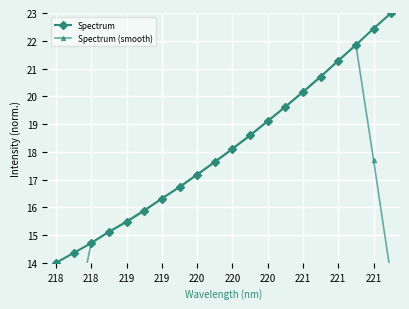

What is the difference between the maximum and second lowest values in the Spectrum series?

8.6